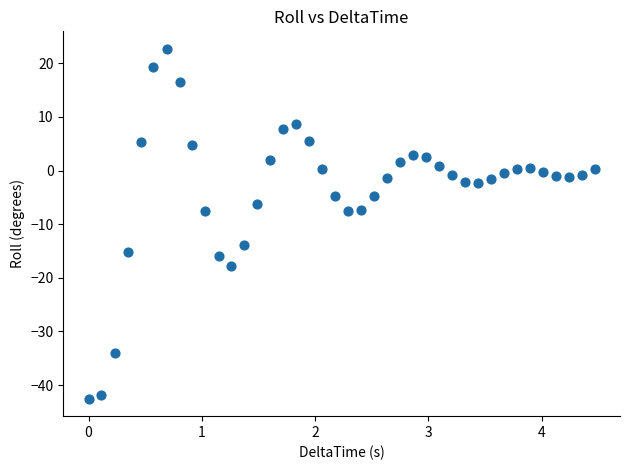

What is the range of X values (max minus min)?

4.5